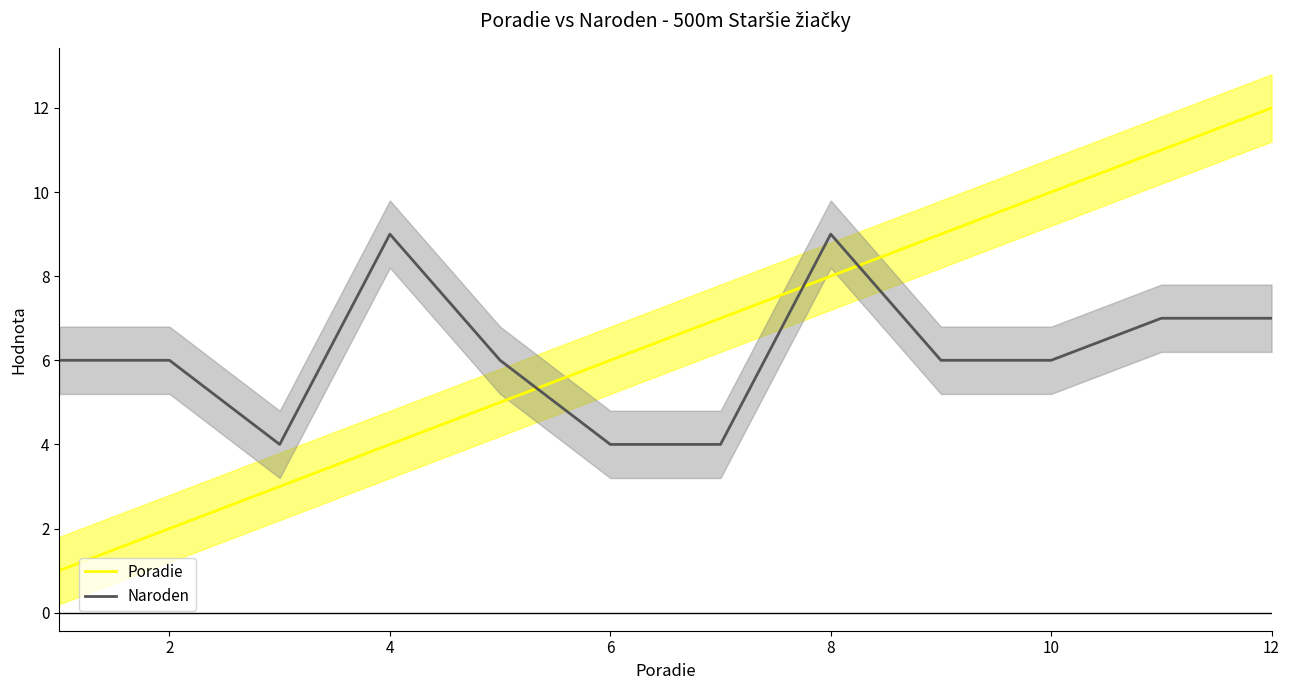

What is the difference between the Poradie values at 8 and 6?

2